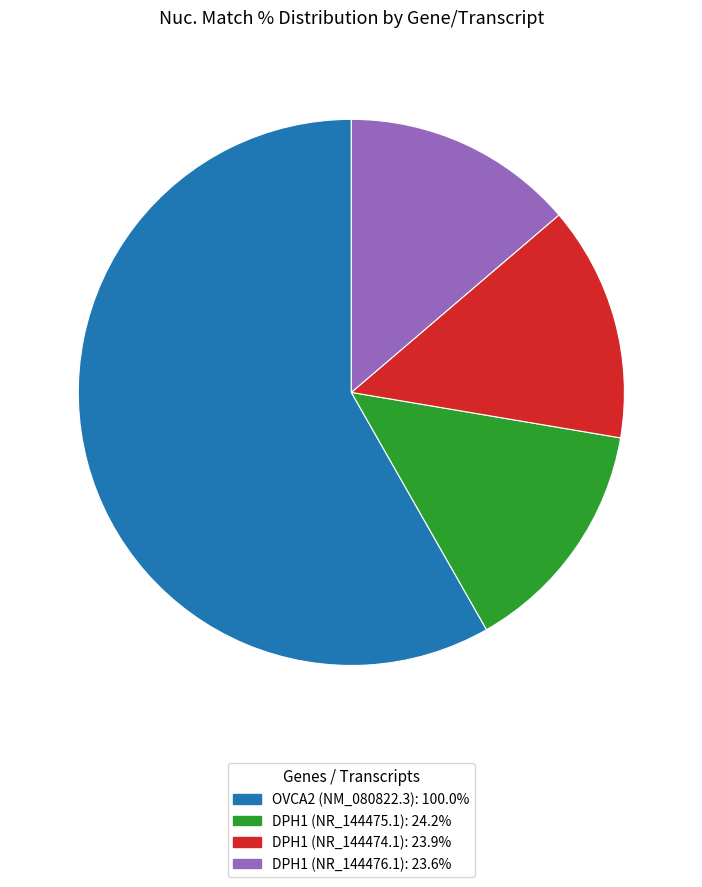

Do DPH1 (NR_144476.1): 23.6% and OVCA2 (NM_080822.3): 100.0% together represent more than half of the pie?

Yes